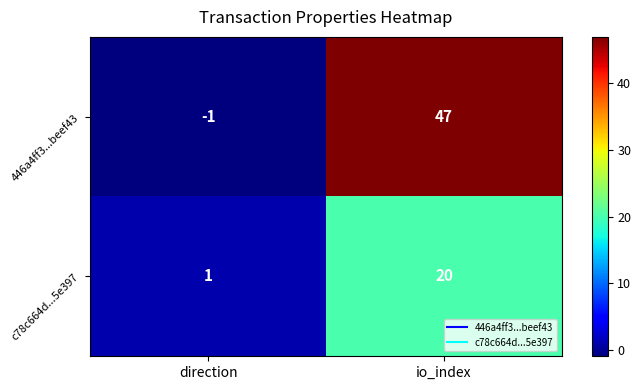

Is it true that 446a4ff3...beef43 equals 11 at io_index?

False